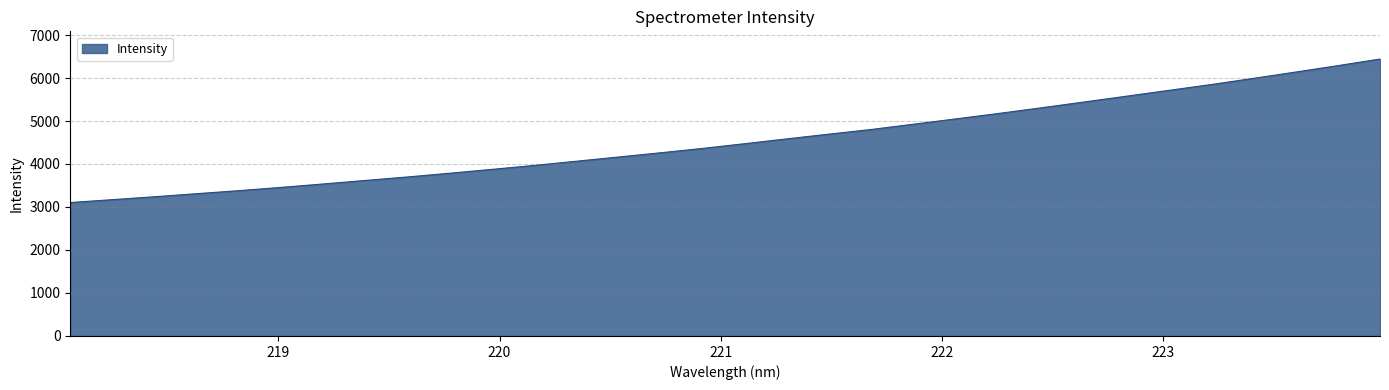

What is the difference between the maximum and minimum values?

3337.6